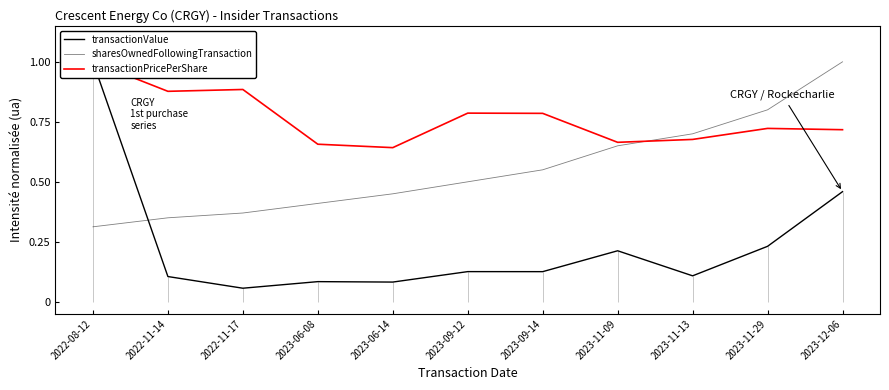

What is the label of the 10th point from the left?

2023-11-29